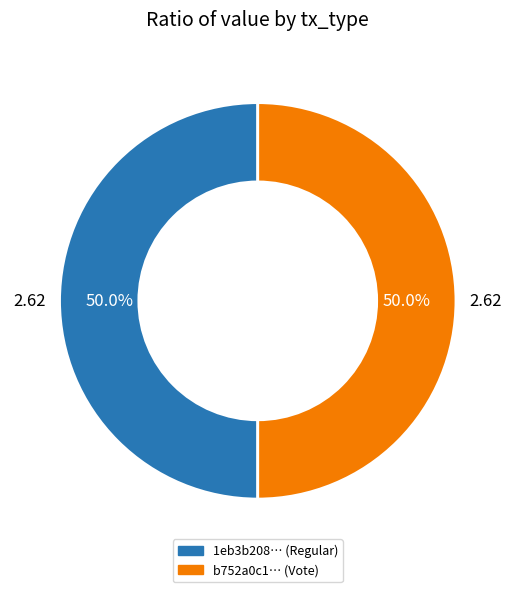

Which category has the biggest portion of the pie?

Vote